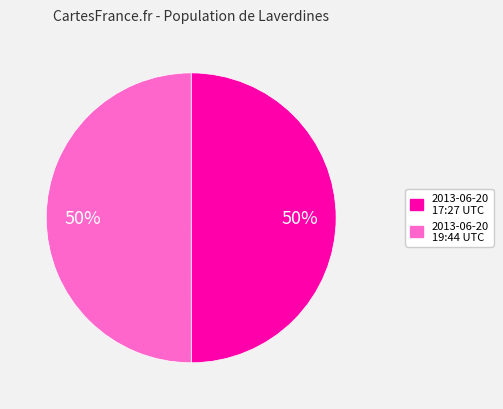

The 2013-06-20 19:44 UTC slice represents 60% of the pie. True or false?

False